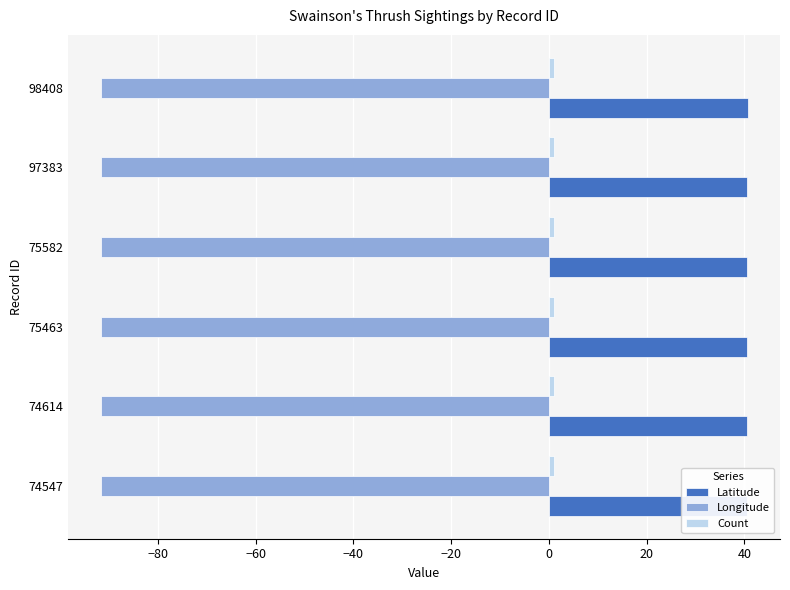

What is the maximum value shown in the chart?

40.6